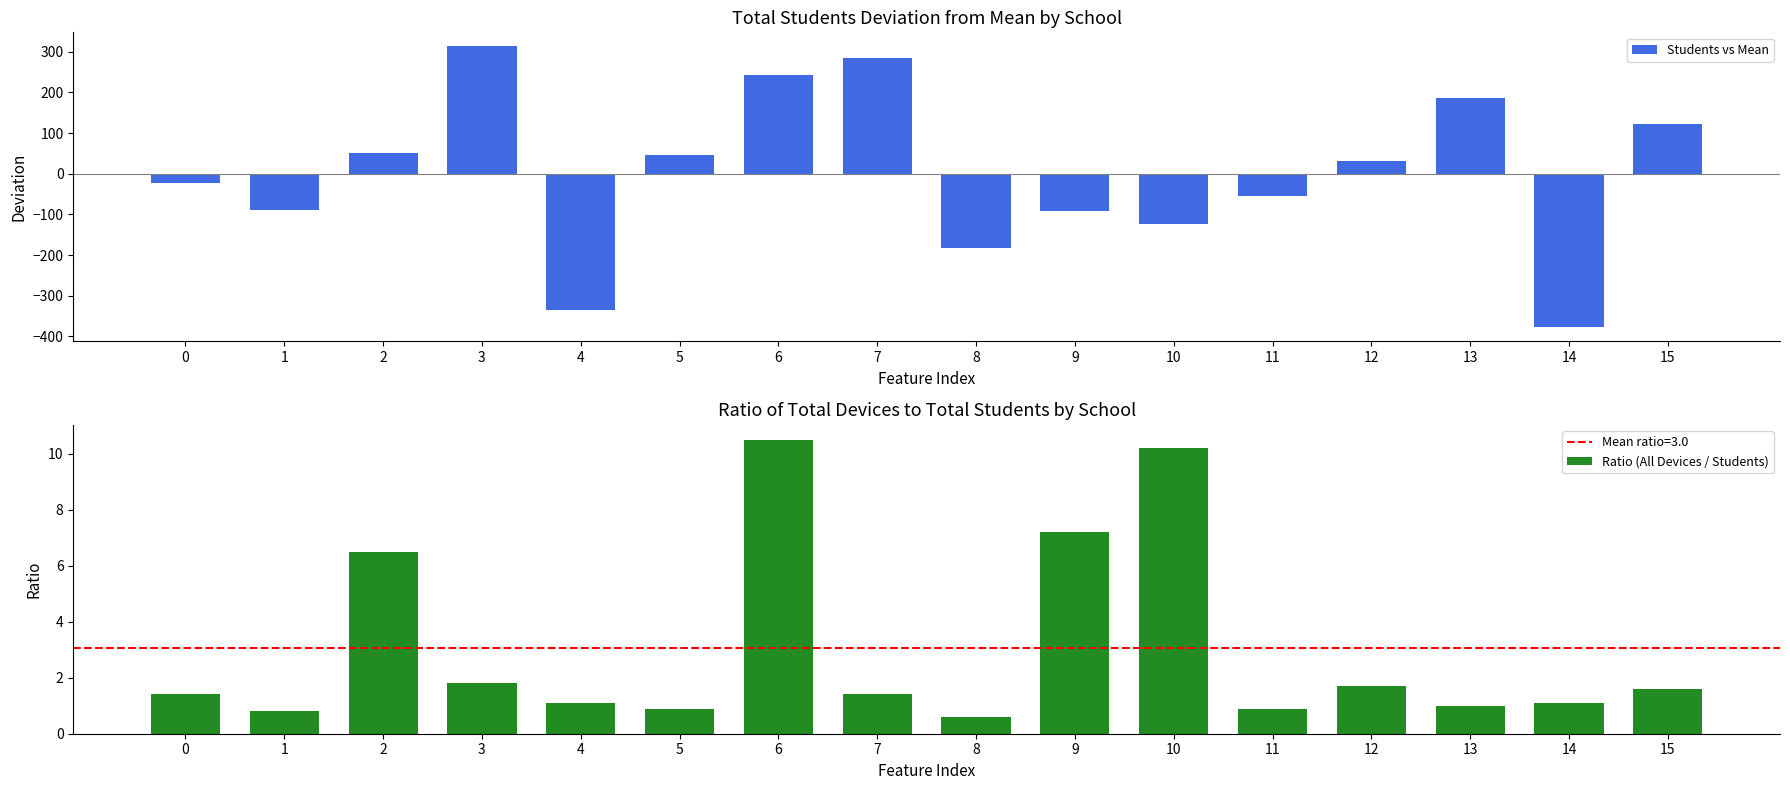

Is the value of Students vs Mean at 8 greater than the value of Ratio (All Devices / Students) at 12?

No